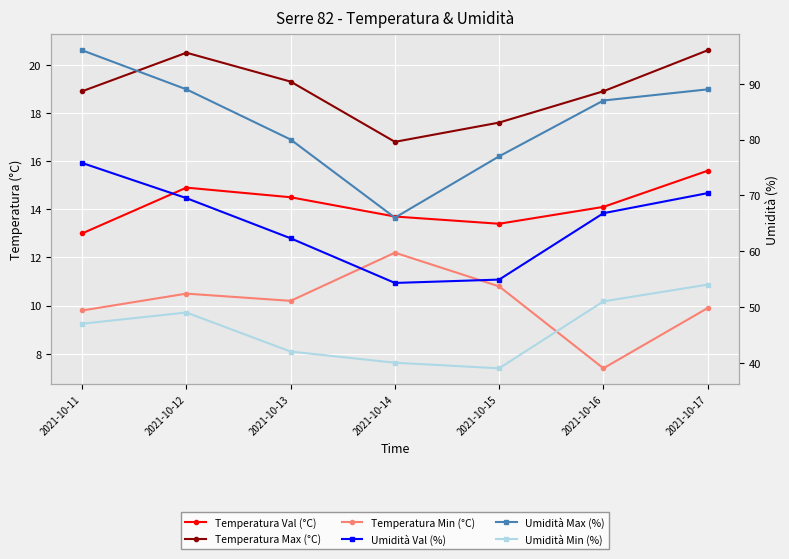

How many categories are shown in the chart?

7